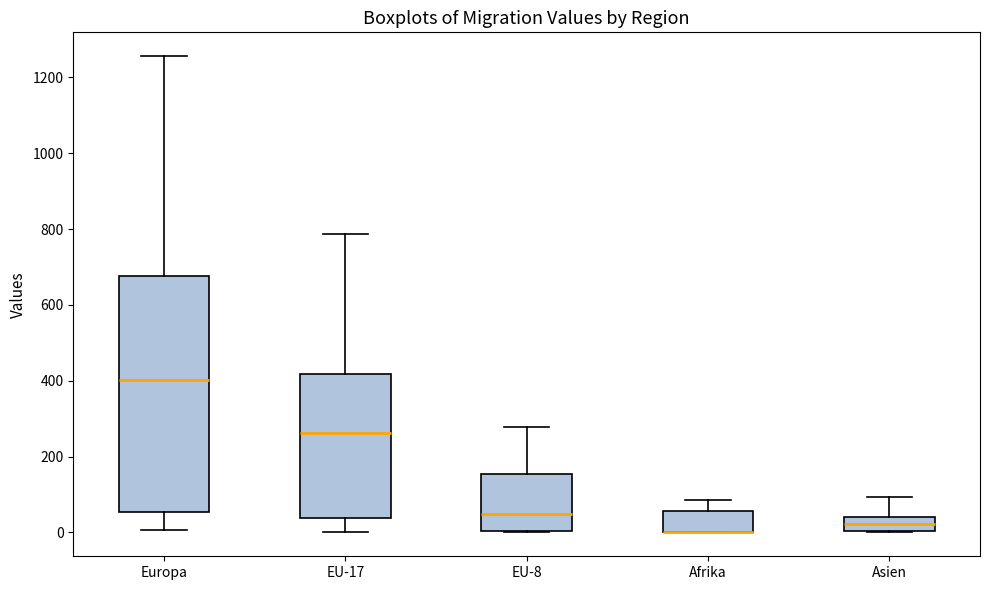

Which box is the tallest, from its lower edge to its upper edge?

Europa